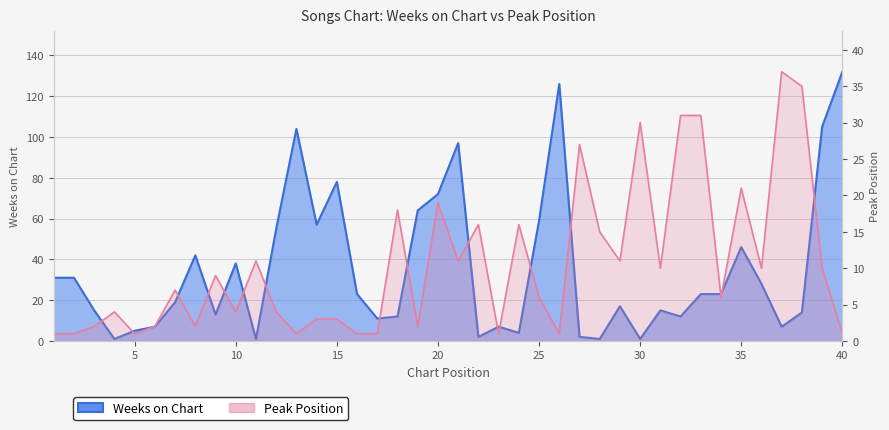

What are all the series names shown in the legend?

Weeks on Chart, Peak Position